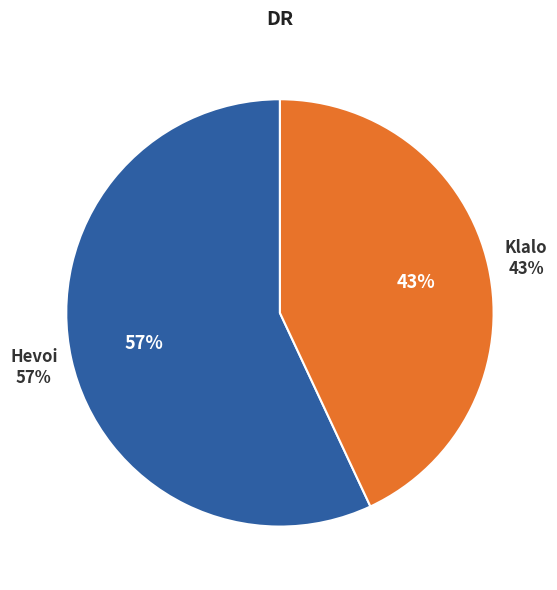

How many segments does this pie chart have?

2